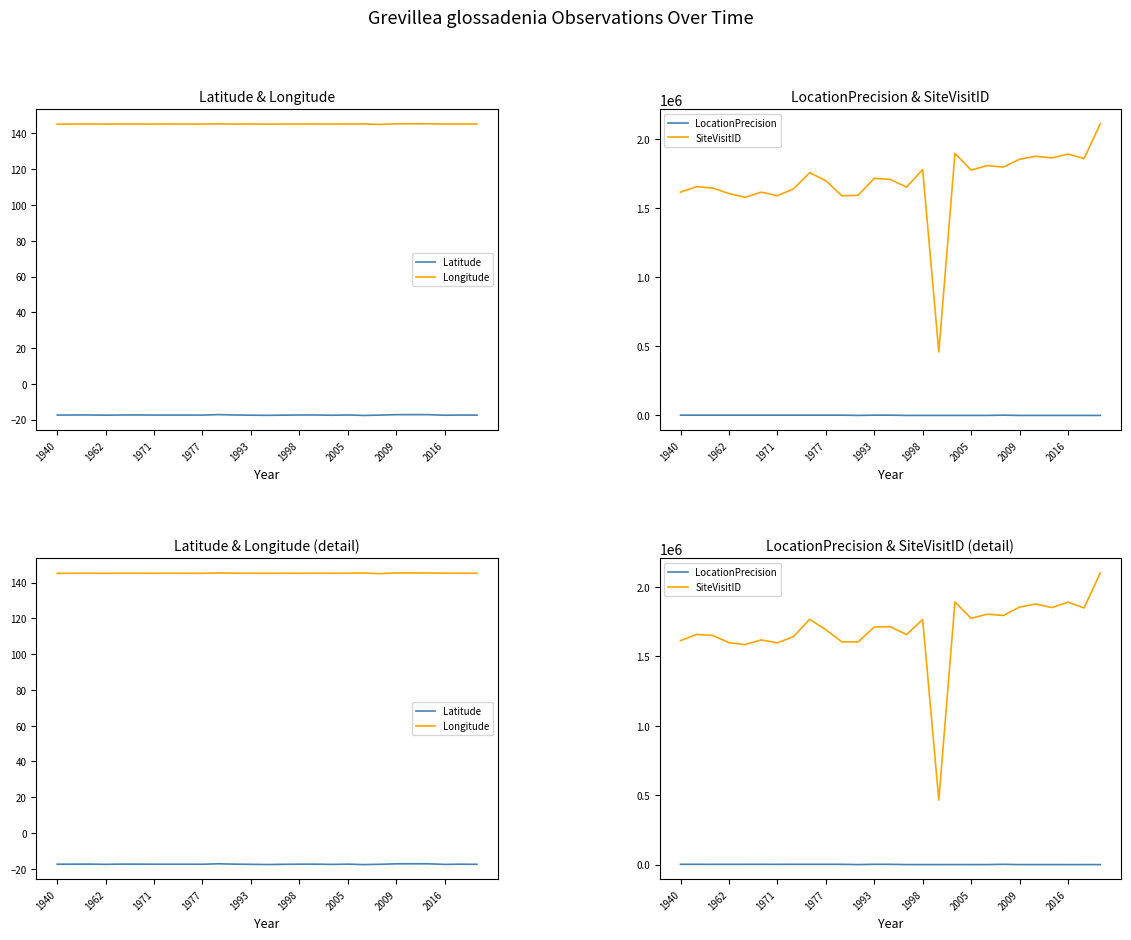

True or false: SiteVisitID has more than 0 points higher than both neighbors.

True